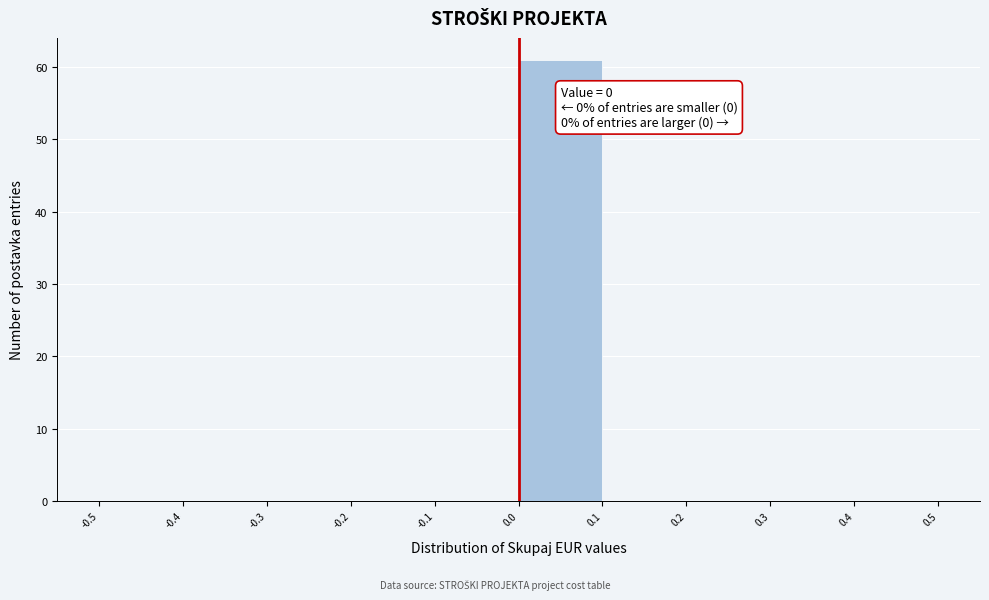

Over which range of the x-axis is the bar tallest?

0.0 to 0.1